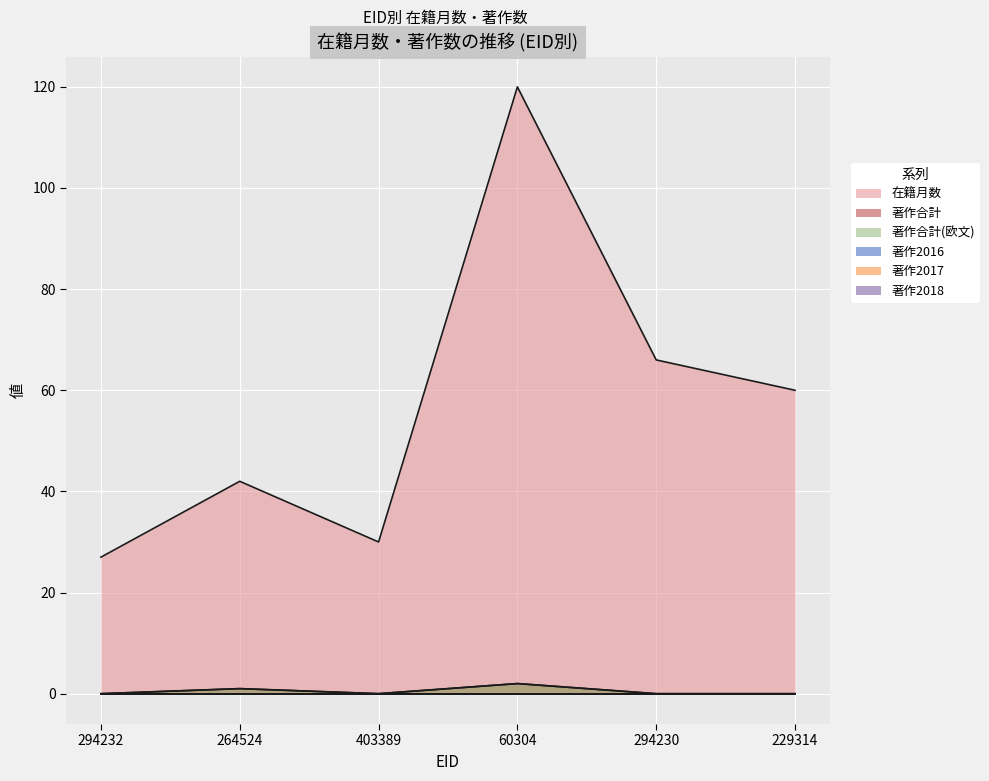

True or false: 在籍月数 and 著作合計(欧文) cross at least once.

False